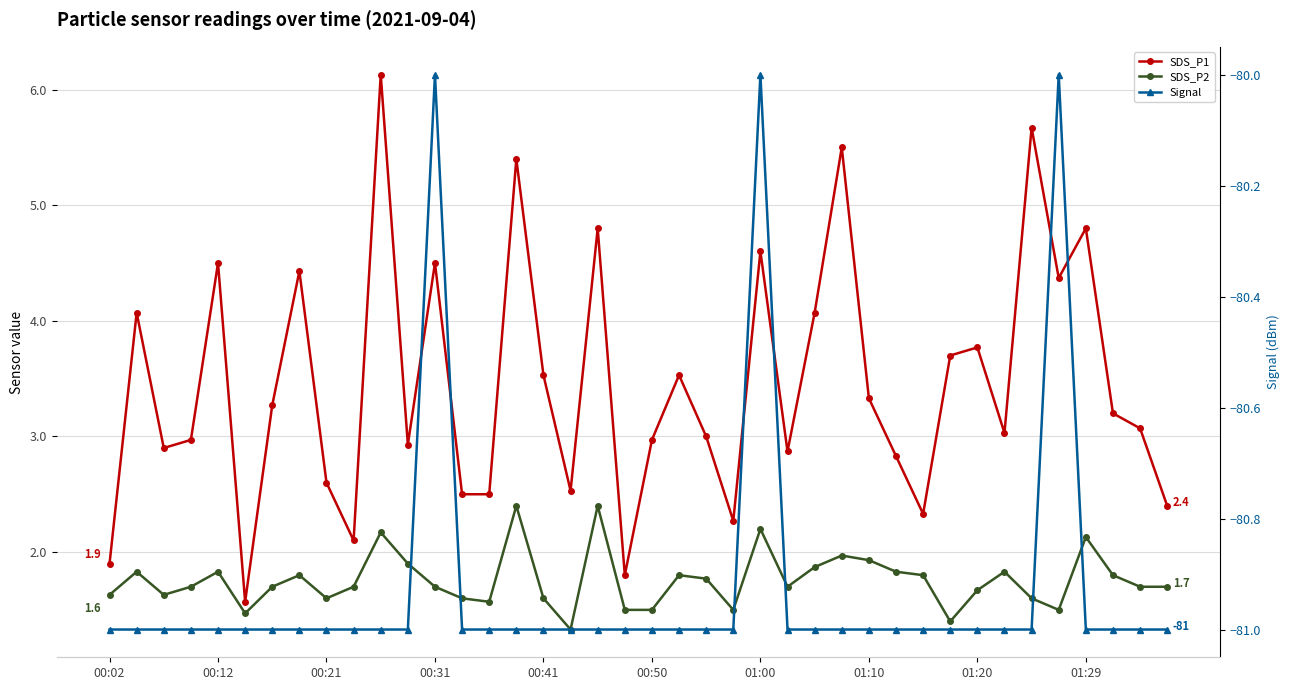

Reading right to left, transcribe all the data shown in this chart.

SDS_P1: 2.4	3.1	3.2	4.8	4.4	5.7	3.0	3.8	3.7	2.3	2.8	3.3	5.5	4.1	2.9	4.6	2.3	3.0	3.5	3.0	1.8	4.8	2.5	3.5	5.4	2.5	2.5	4.5	2.9	6.1	2.1	2.6	4.4	3.3	1.6	4.5	3.0	2.9	4.1	1.9
SDS_P2: 1.7	1.7	1.8	2.1	1.5	1.6	1.8	1.7	1.4	1.8	1.8	1.9	2.0	1.9	1.7	2.2	1.5	1.8	1.8	1.5	1.5	2.4	1.3	1.6	2.4	1.6	1.6	1.7	1.9	2.2	1.7	1.6	1.8	1.7	1.5	1.8	1.7	1.6	1.8	1.6
Signal: -81.0	-81.0	-81.0	-81.0	-80.0	-81.0	-81.0	-81.0	-81.0	-81.0	-81.0	-81.0	-81.0	-81.0	-81.0	-80.0	-81.0	-81.0	-81.0	-81.0	-81.0	-81.0	-81.0	-81.0	-81.0	-81.0	-81.0	-80.0	-81.0	-81.0	-81.0	-81.0	-81.0	-81.0	-81.0	-81.0	-81.0	-81.0	-81.0	-81.0